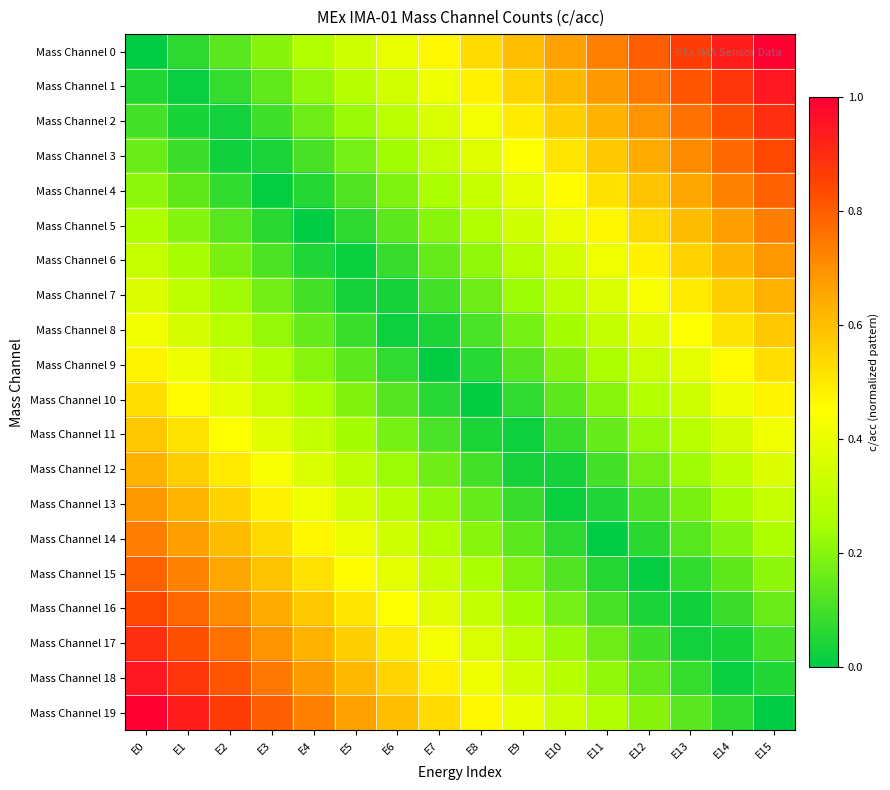

Which has a higher value, E3 or E13?

E13